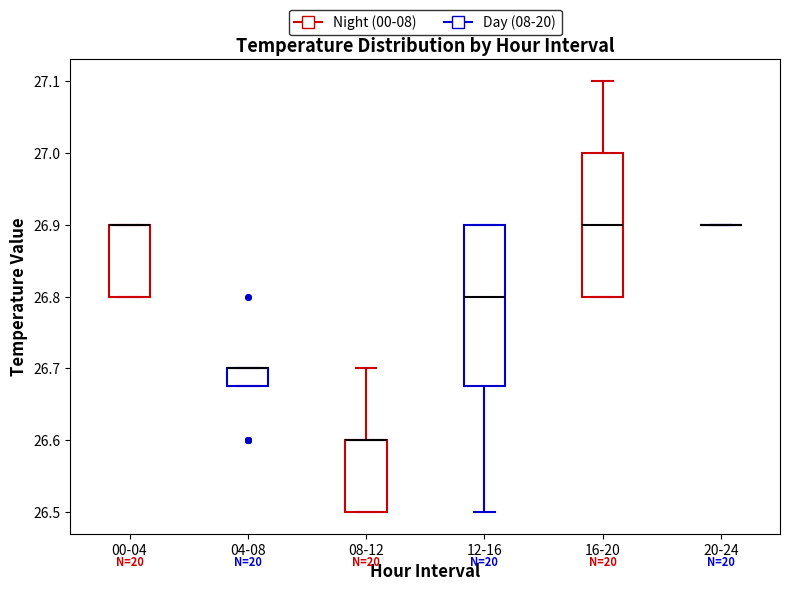

Reading left to right, read every box against the y-axis: the position of its median line, the range the box covers, and the ends of its whiskers. The values are not printed on the chart, so give them approximately, as read against the axis.

00-04: median 26.90 (drawn on the box's upper edge), box 26.80 to 26.90, whiskers 26.80 to 26.90
04-08: median 26.70 (drawn on the box's upper edge), box 26.68 to 26.70, whiskers 26.68 to 26.70
08-12: median 26.60 (drawn on the box's upper edge), box 26.50 to 26.60, whiskers 26.50 to 26.70
12-16: median 26.80, box 26.68 to 26.90, whiskers 26.50 to 26.90
16-20: median 26.90, box 26.80 to 27.00, whiskers 26.80 to 27.10
20-24: box collapsed to a line at 26.90, whiskers 26.90 to 26.90